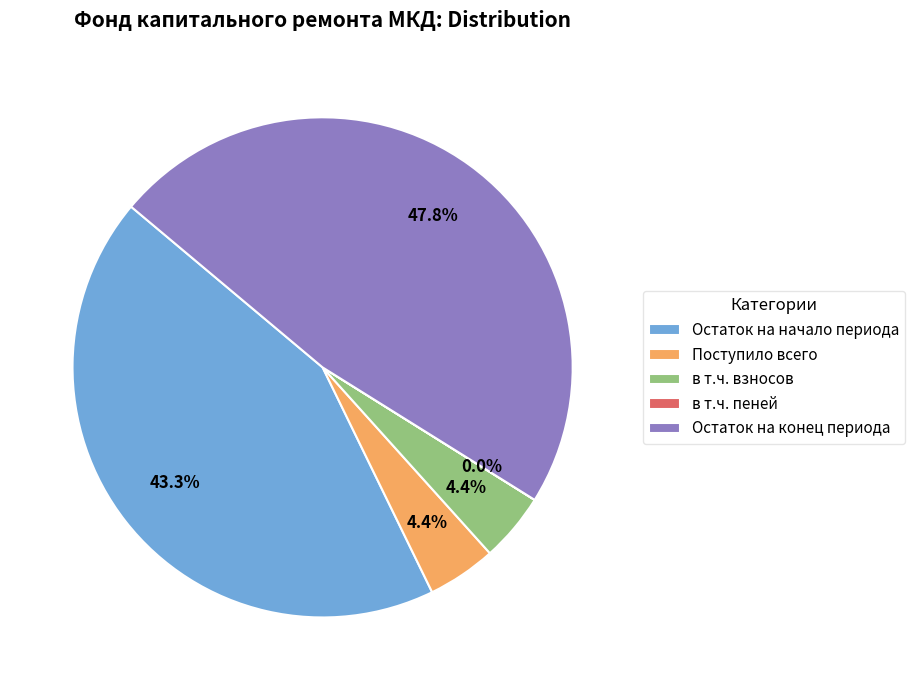

Is it true that Остаток на конец периода is 48% of the pie?

True